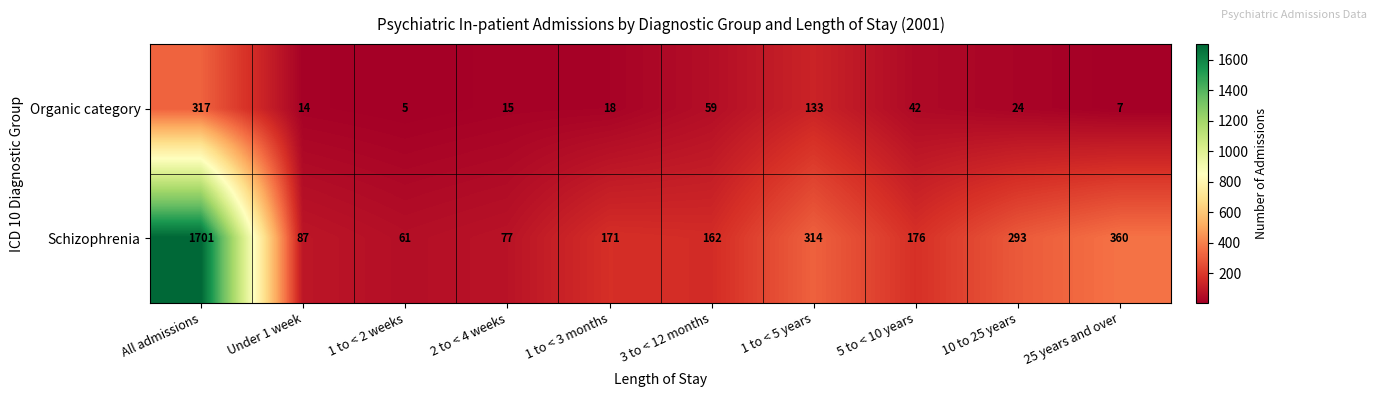

What is the sum of all Schizophrenia values?

3402